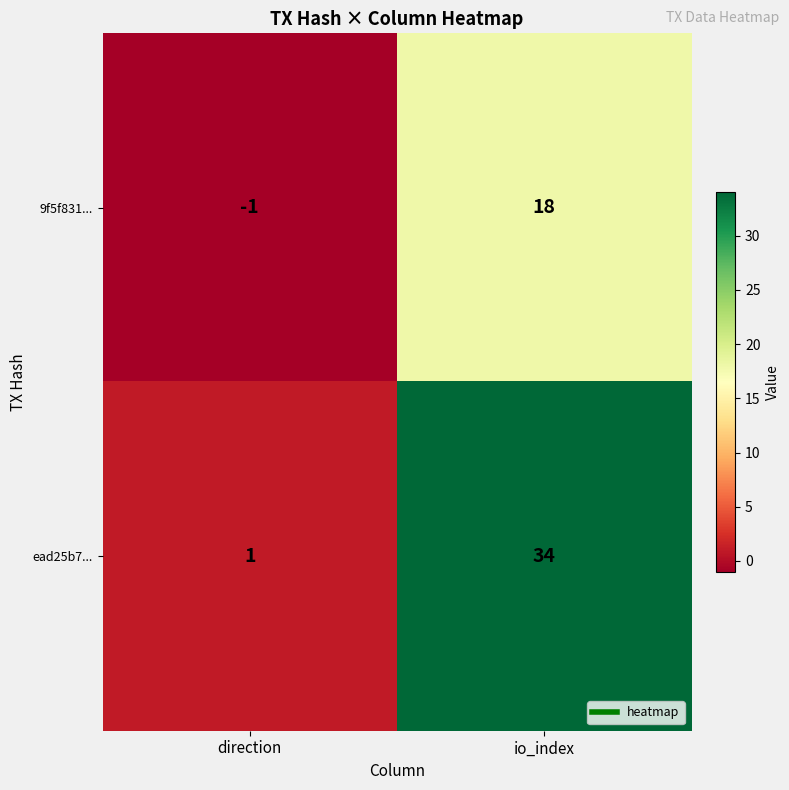

Which category has the highest value across all series?

io_index